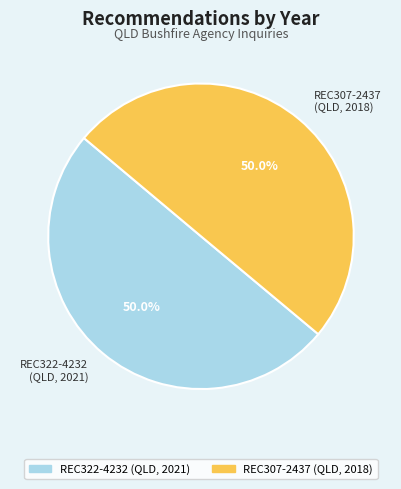

What portion of the pie excludes REC307-2437 (QLD, 2018)?

50.0%